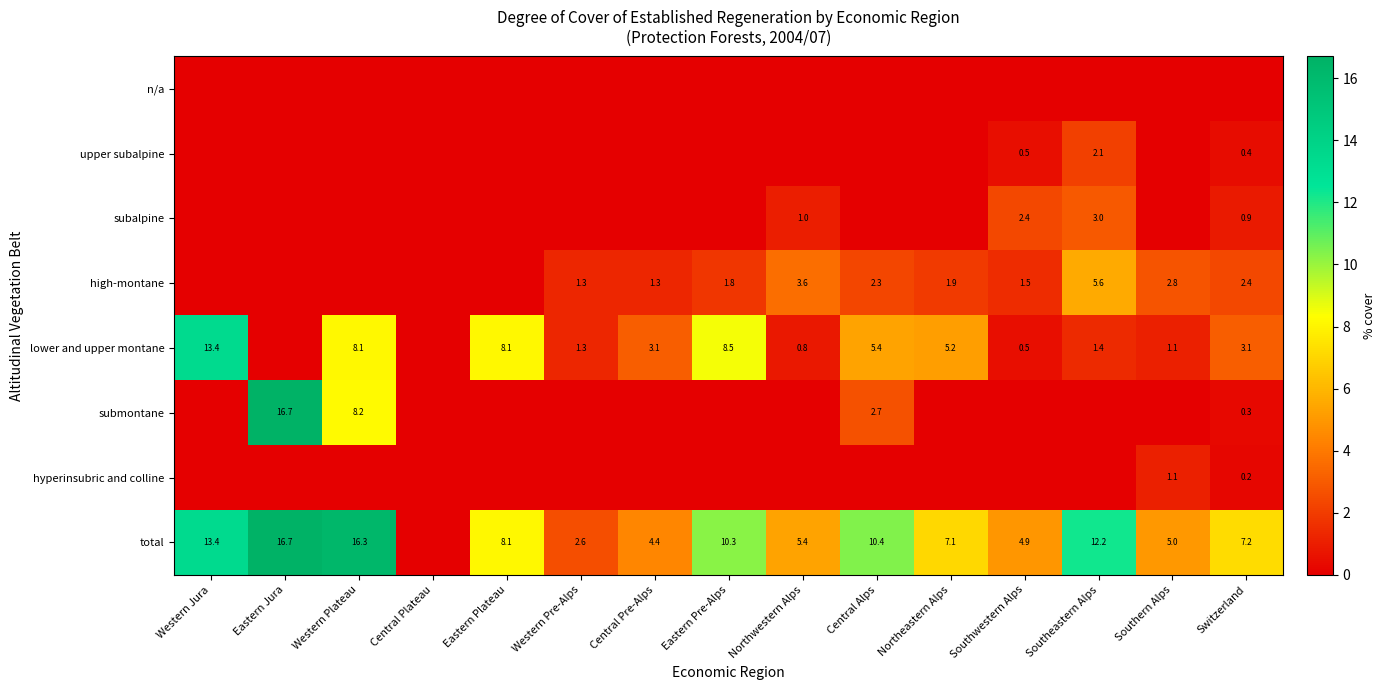

The total series shows 13.4 at Western Jura. True or false?

True